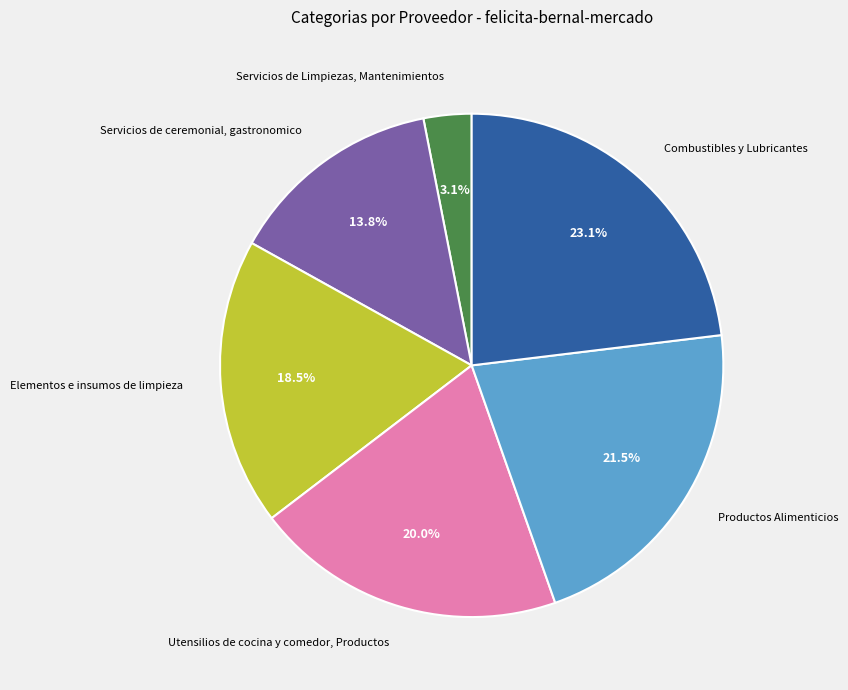

Count the number of slices in the pie.

6